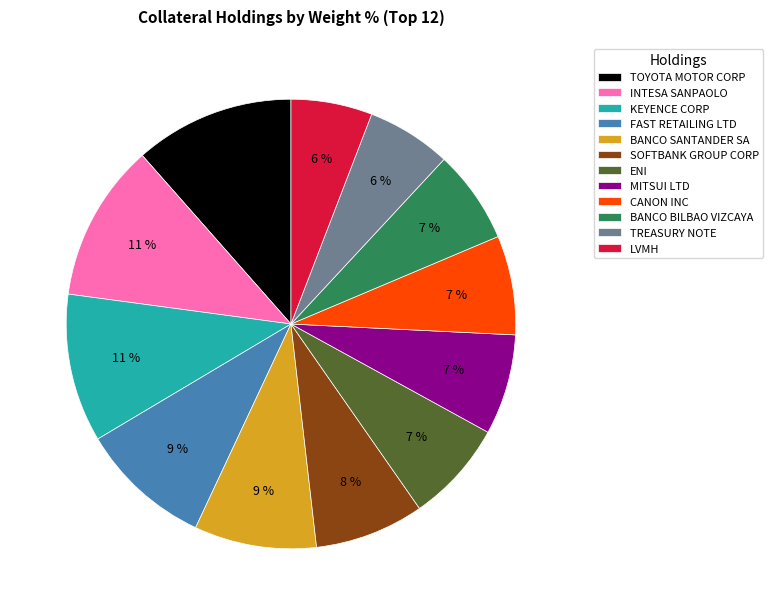

Is TOYOTA MOTOR CORP the majority of the pie?

No